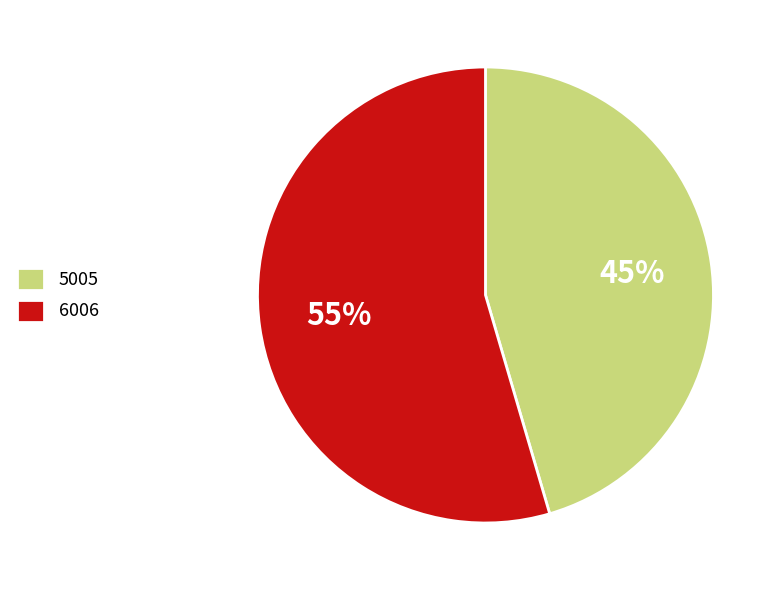

Combined, do 6006 and 5005 account for over 50%?

Yes